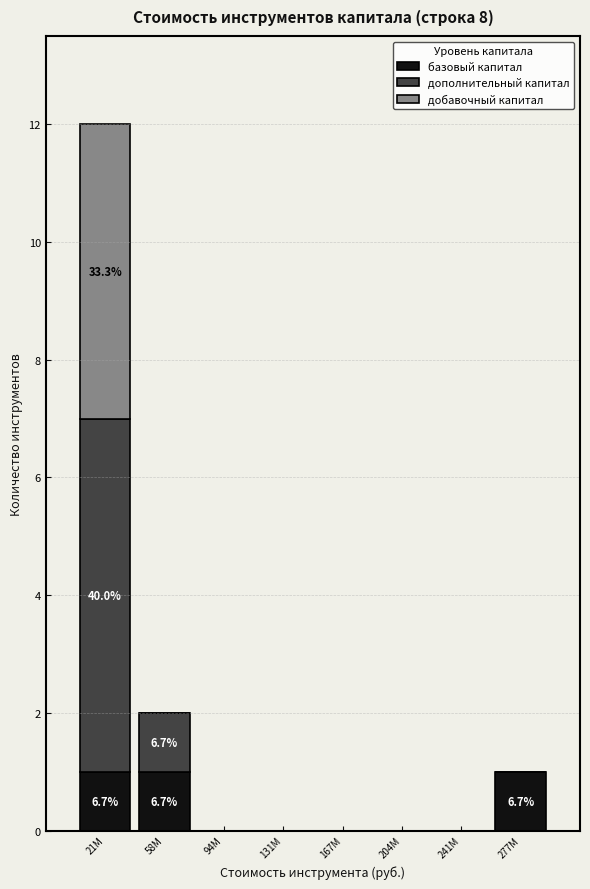

Reading right to left, what are the values for базовый капитал?

277М=1	241М=0	204М=0	167М=0	131М=0	94М=0	58М=1	21М=1